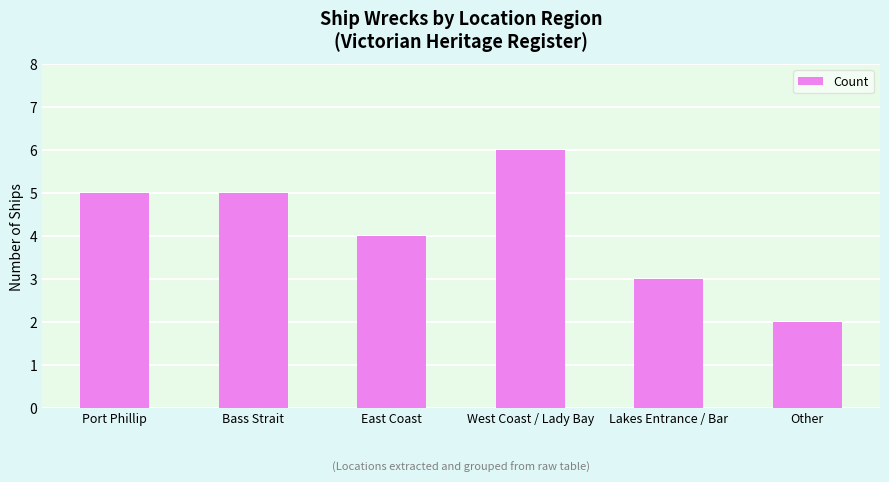

Does the chart contain any negative values?

No